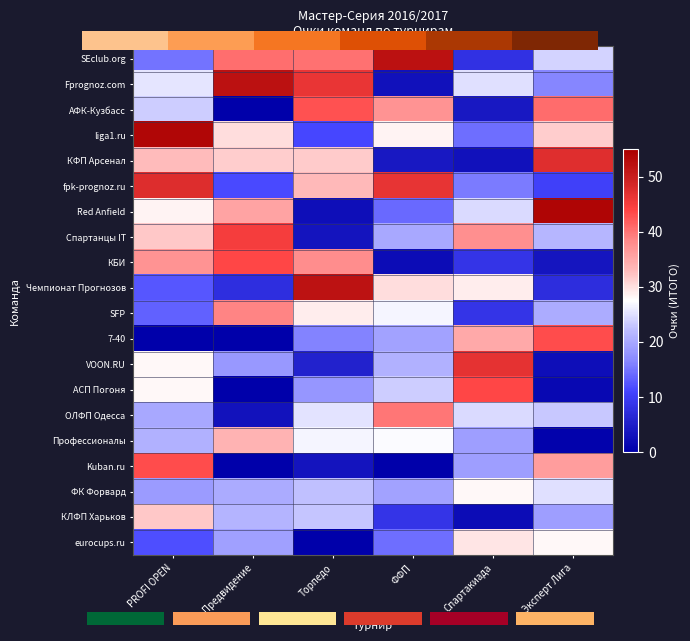

The value of SFP at Эксперт Лига is 20.5. True or false?

True